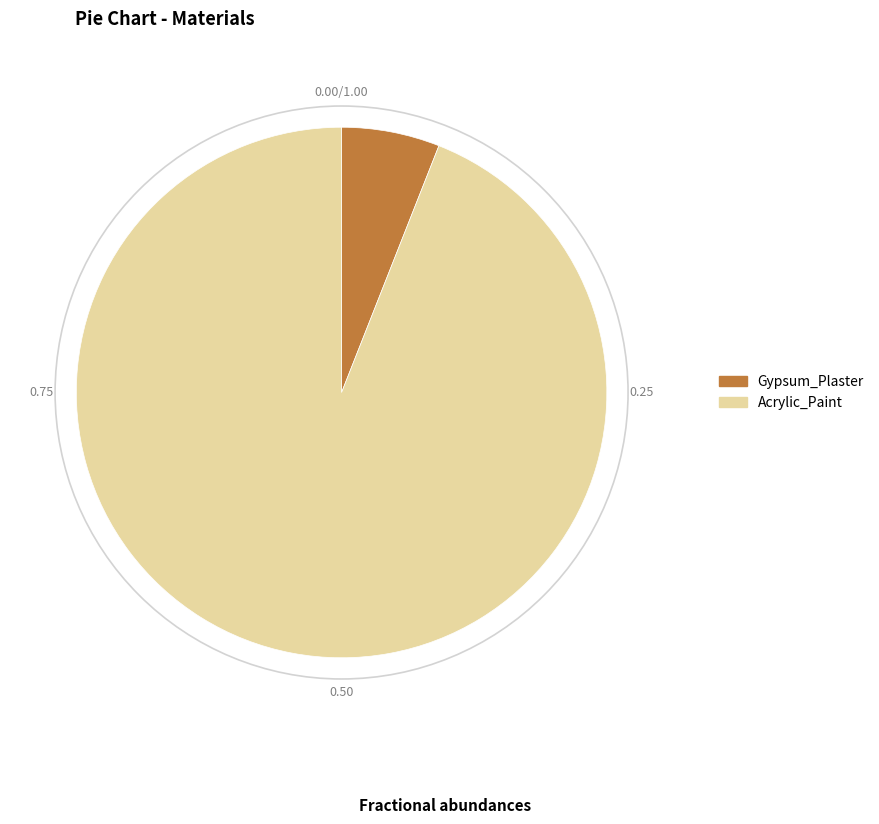

Do Gypsum_Plaster and Acrylic_Paint together represent more than half of the pie?

Yes